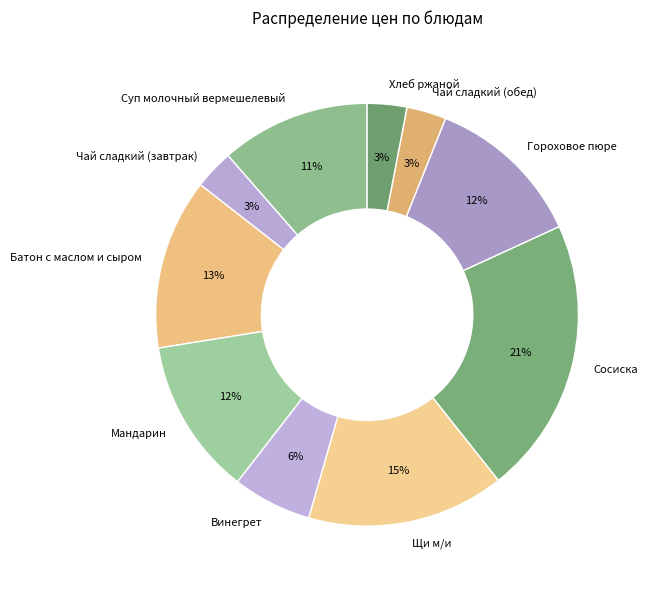

Which category has the biggest portion of the pie?

Сосиска